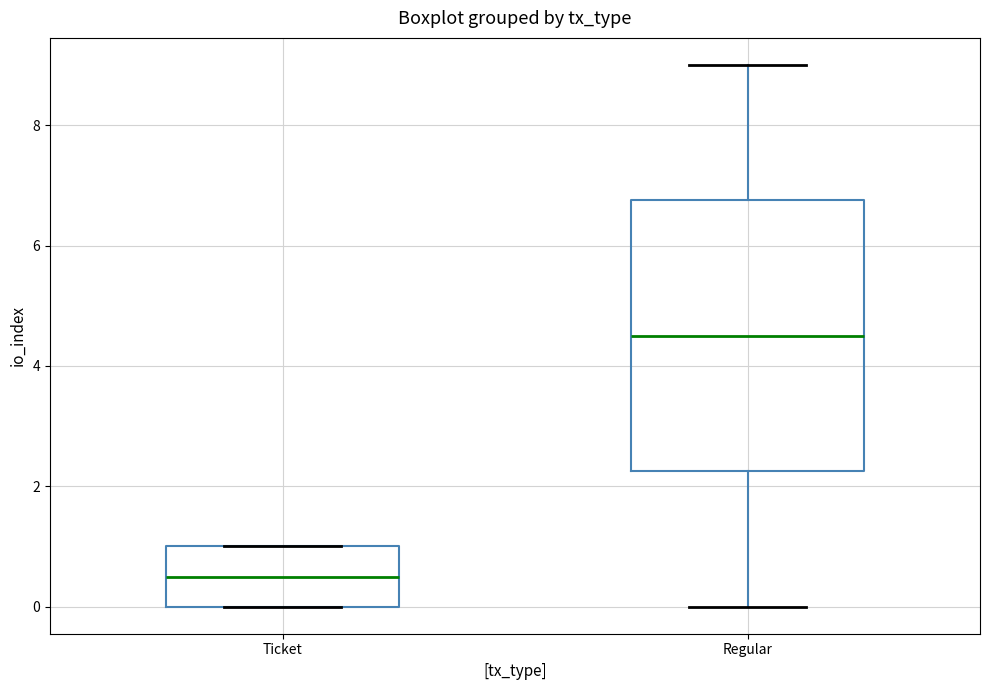

Which box is the tallest, from its lower edge to its upper edge?

Regular